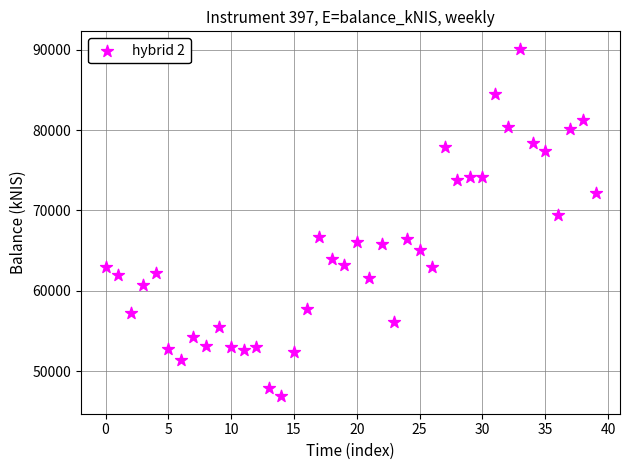

What Y value in the scatter plot is closest to 68502?

69427.2